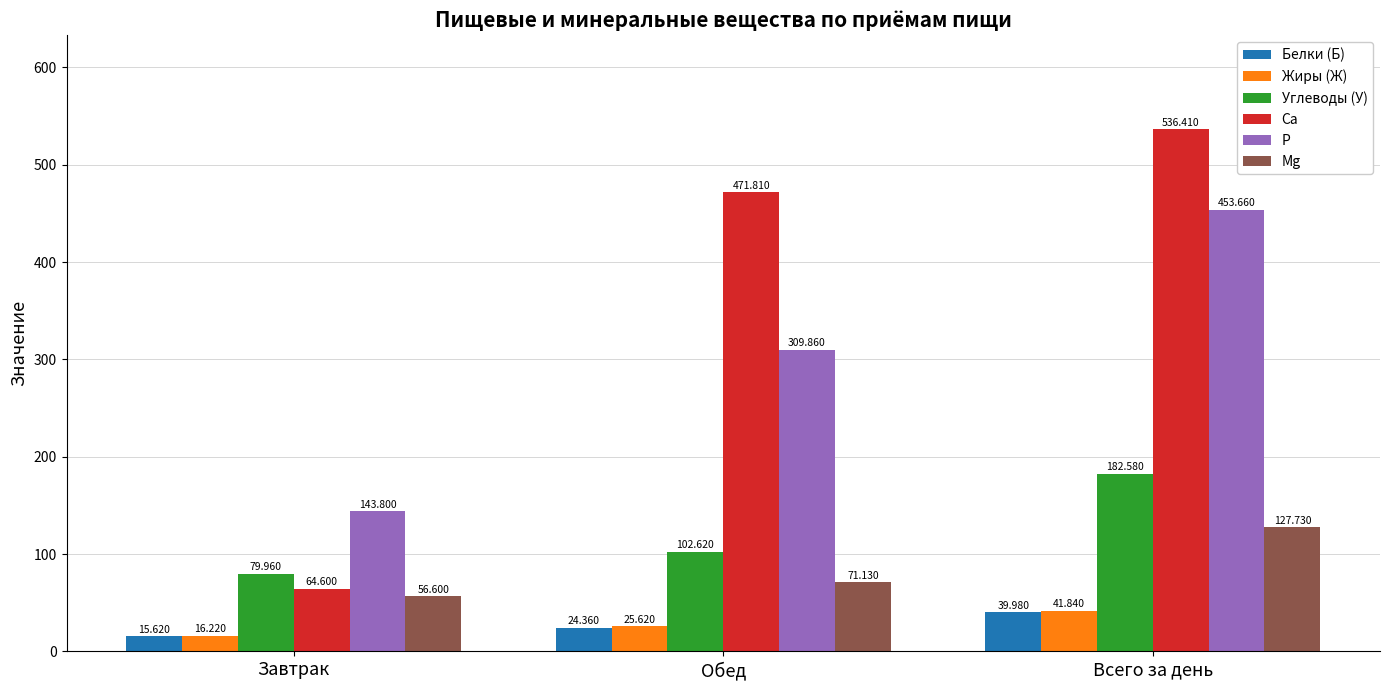

Reading left to right, transcribe all the data shown in this chart.

Белки (Б): 15.6	24.4	40.0
Жиры (Ж): 16.2	25.6	41.8
Углеводы (У): 80.0	102.6	182.6
Ca: 64.6	471.8	536.4
P: 143.8	309.9	453.7
Mg: 56.6	71.1	127.7